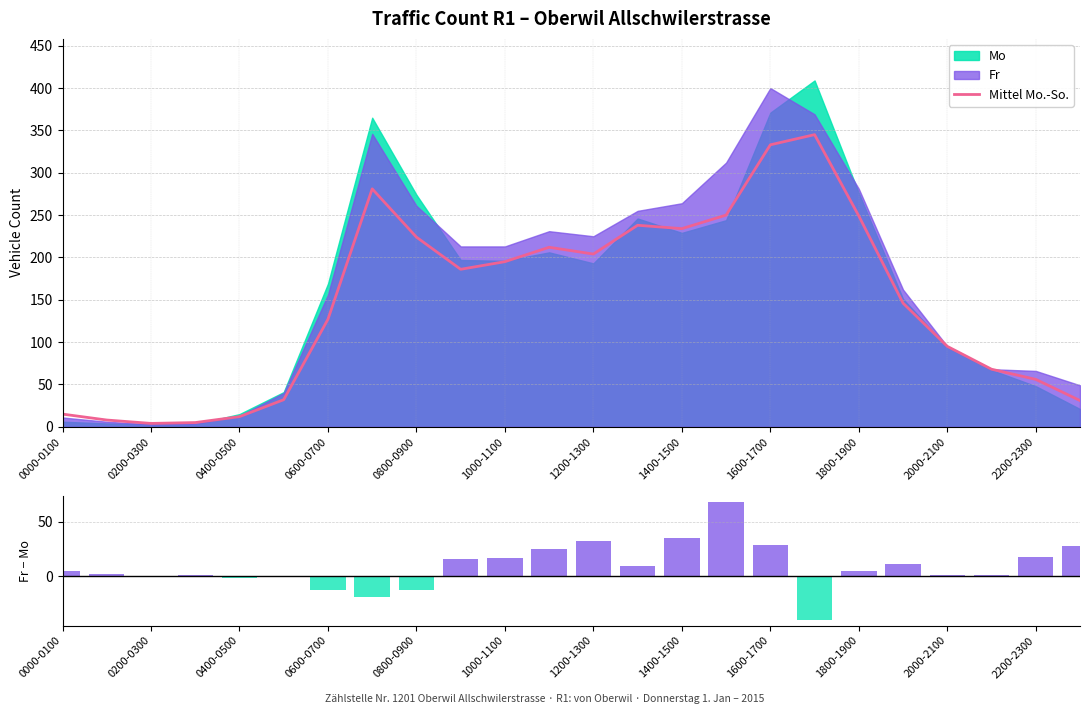

Is it true that Mittel Mo.-So. equals 12 at 0400-0500?

True